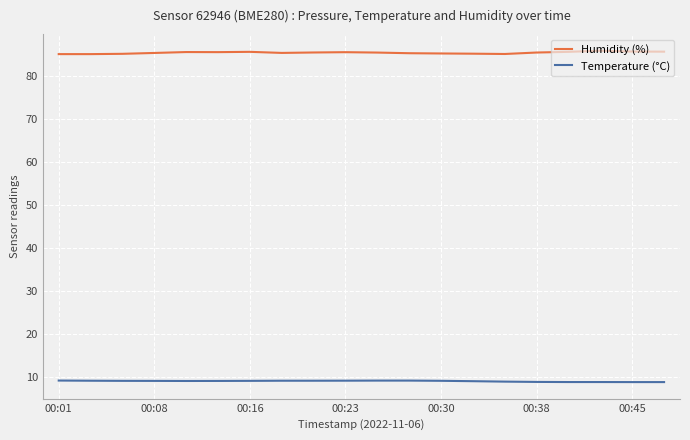

Rank the series by their average value, from lowest to highest.

Temperature (°C), Humidity (%)